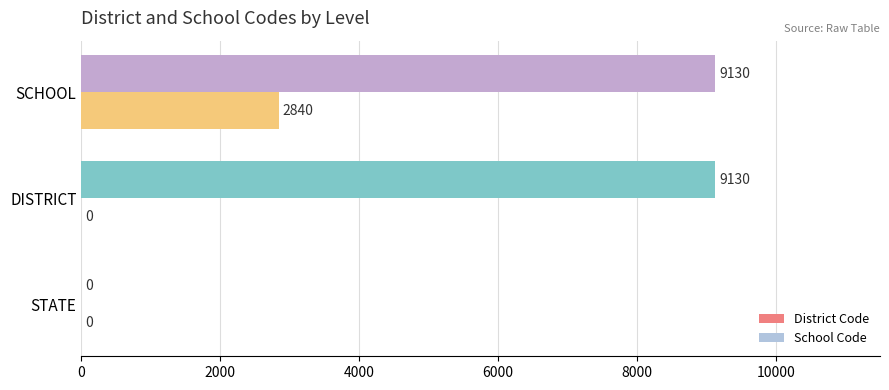

Which series has the largest total across all categories?

District Code